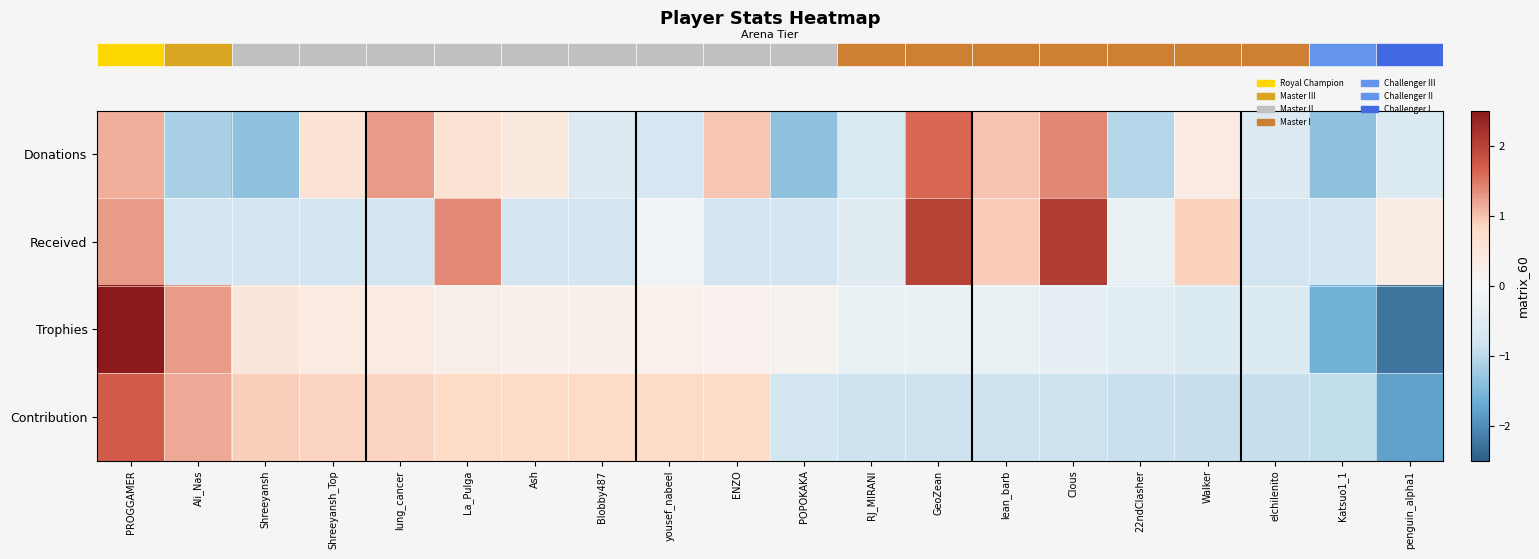

Between Ali_Nas and Blobby487, which series saw the biggest shift?

row_2